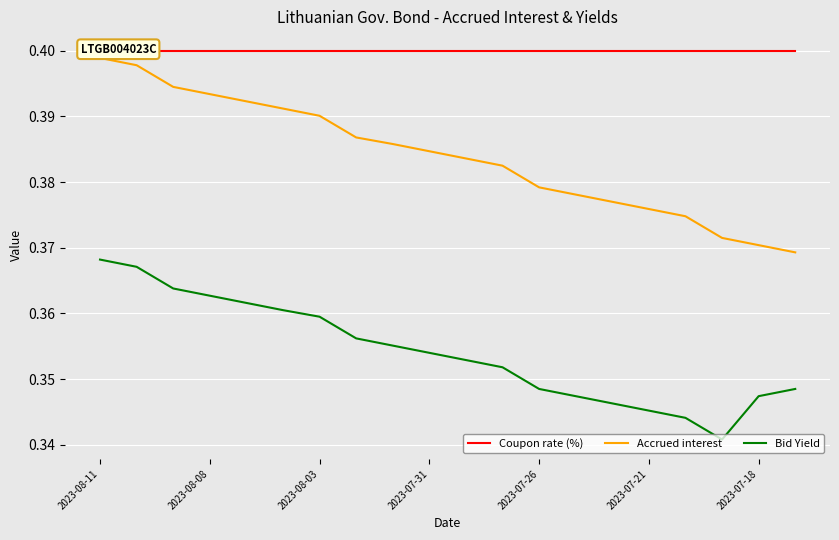

The value of Bid Yield at 2023-08-11 is 0.1. True or false?

False